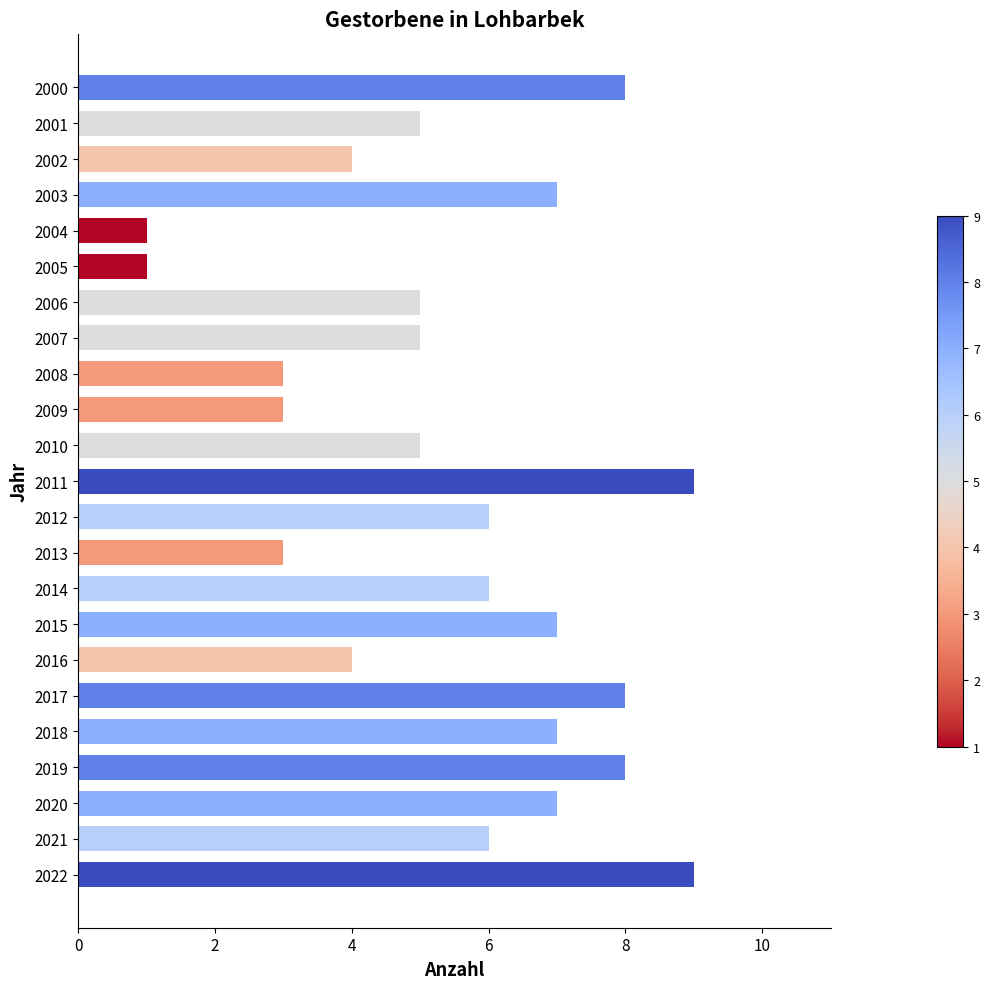

Are the bars grouped side by side (vs. stacked)?

No